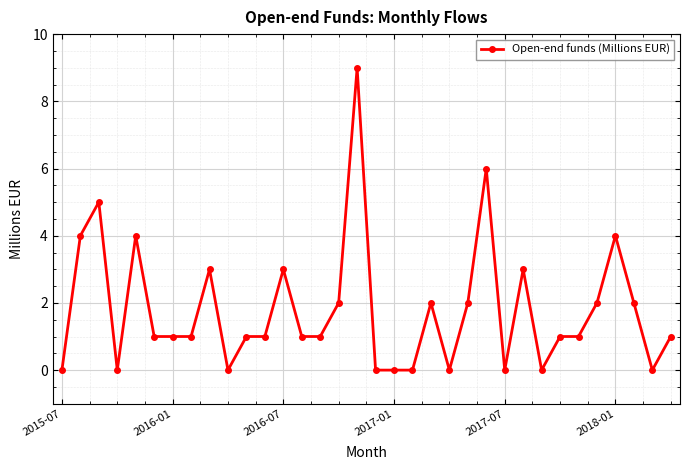

What is the maximum value shown in the chart?

9